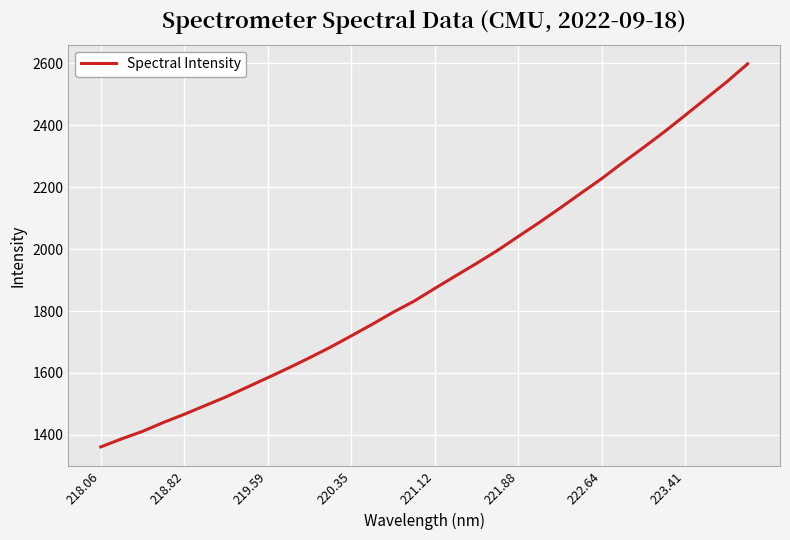

What is the minimum value shown in the chart?

1361.3